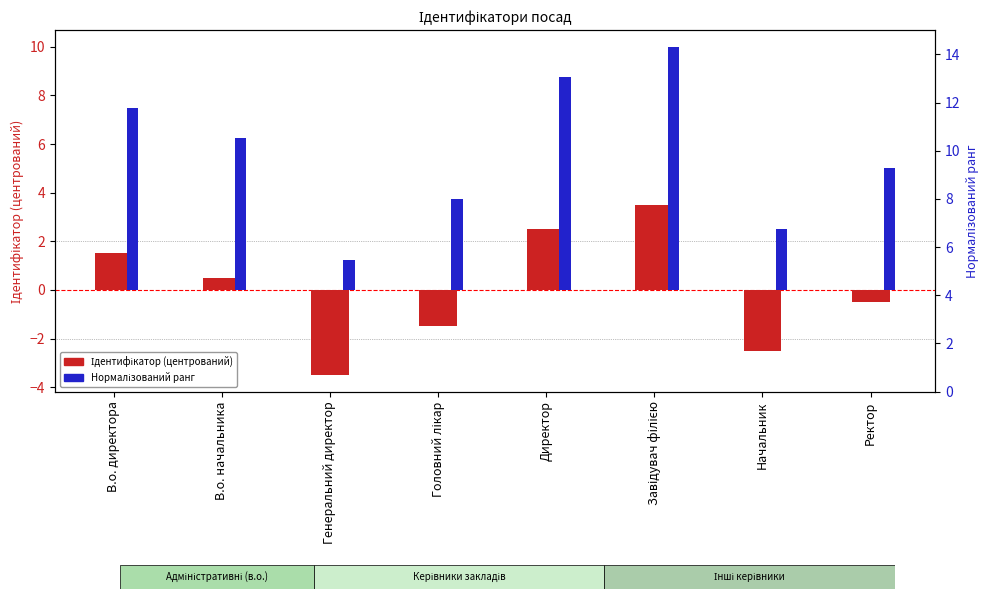

How many data points in Нормалізований ранг are less than 6?

4